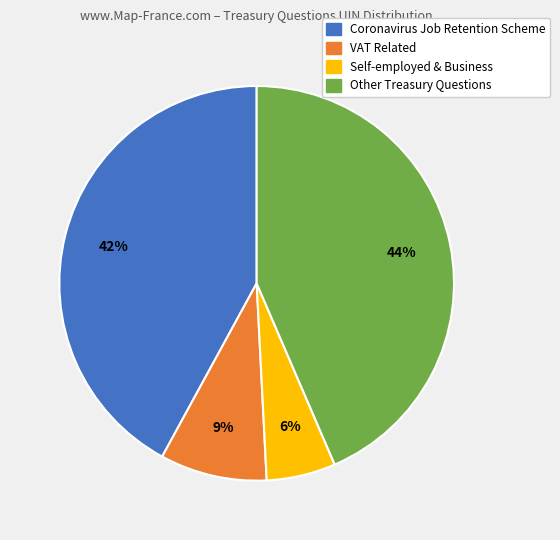

To the nearest percent, what portion does Coronavirus Job Retention Scheme represent?

42%